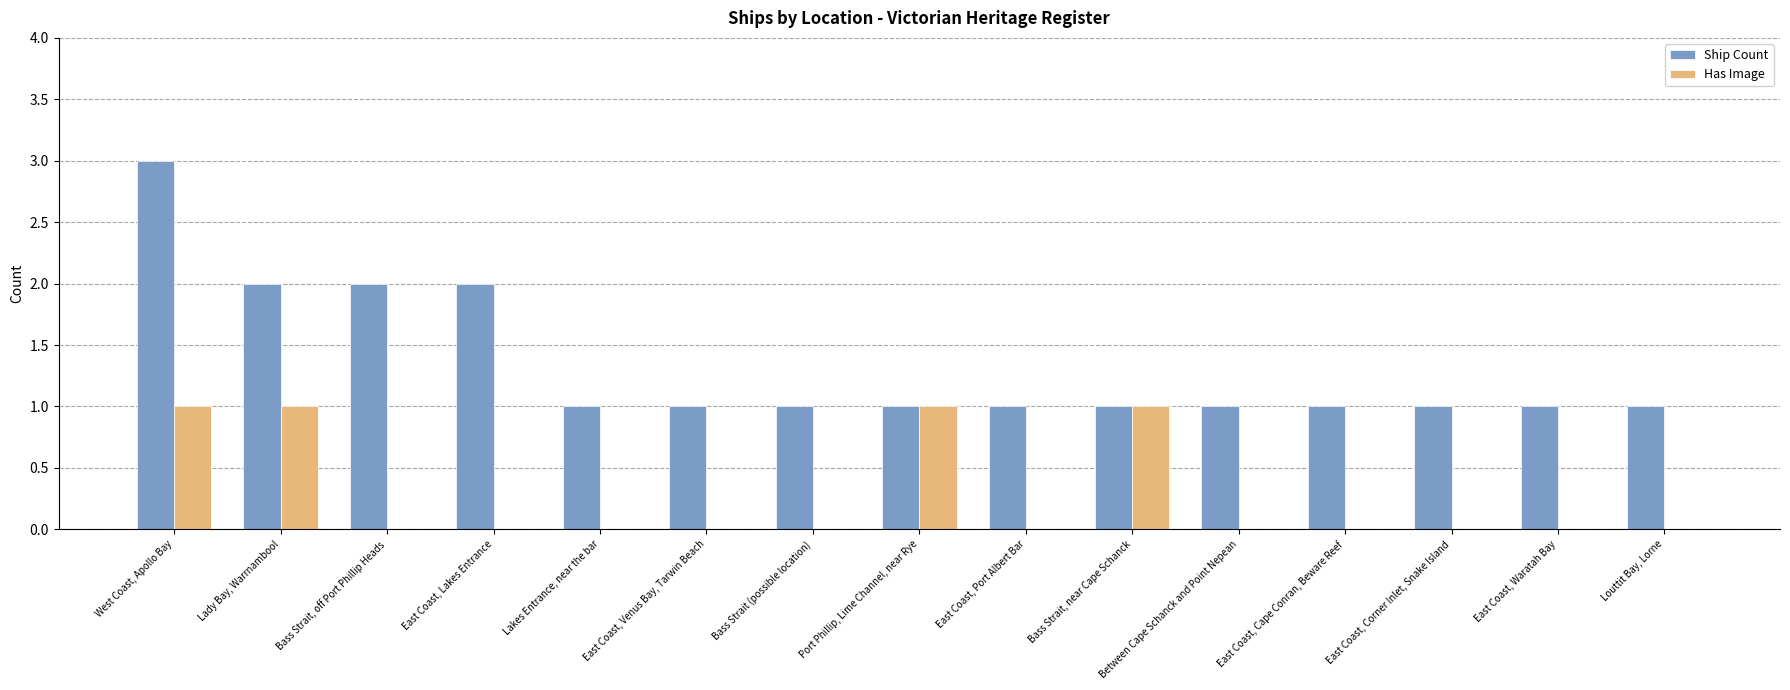

Which series has the largest total across all categories?

Ship Count